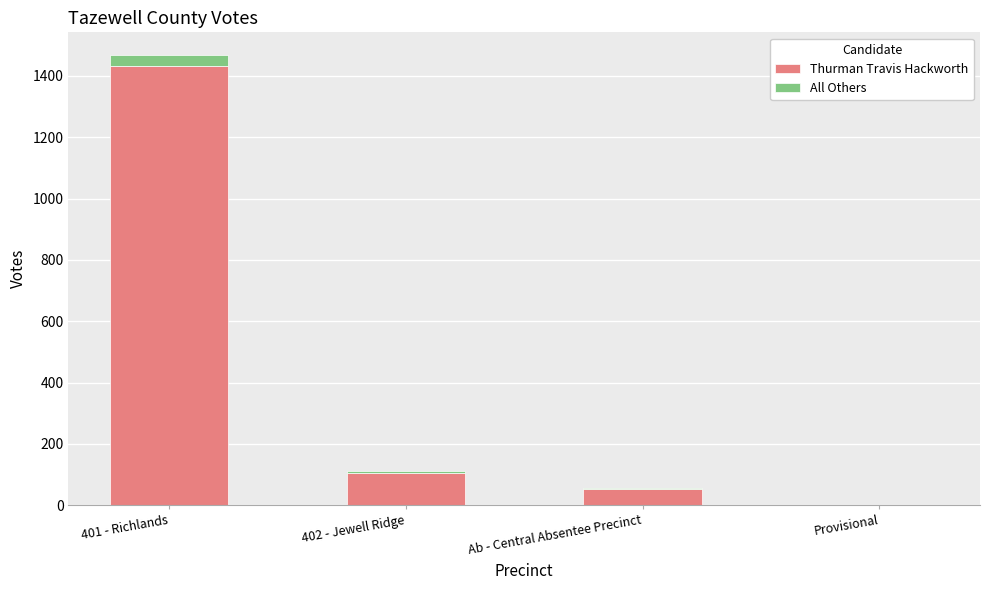

What is the sum of all Thurman Travis Hackworth values?

1589